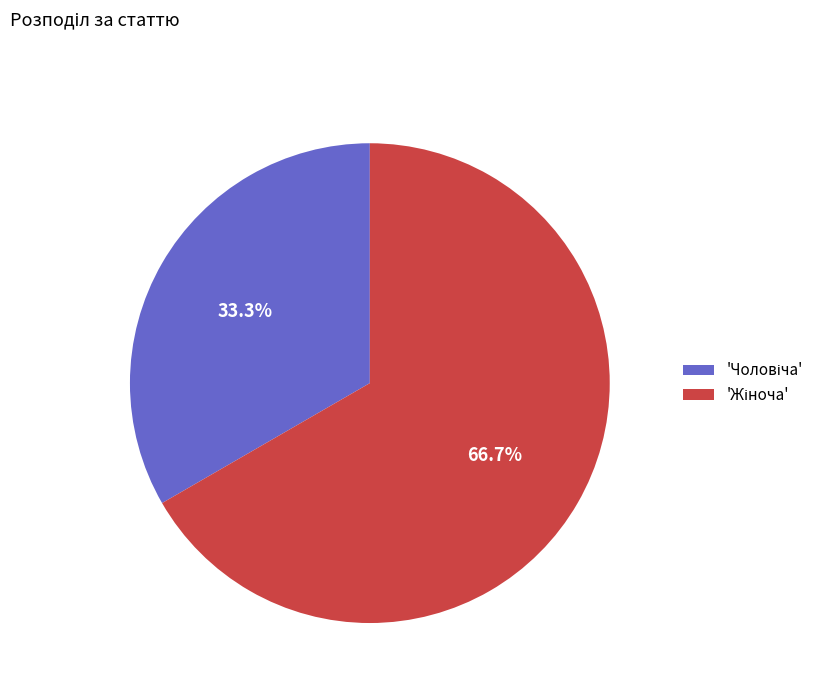

Is there a majority slice in this chart?

Yes